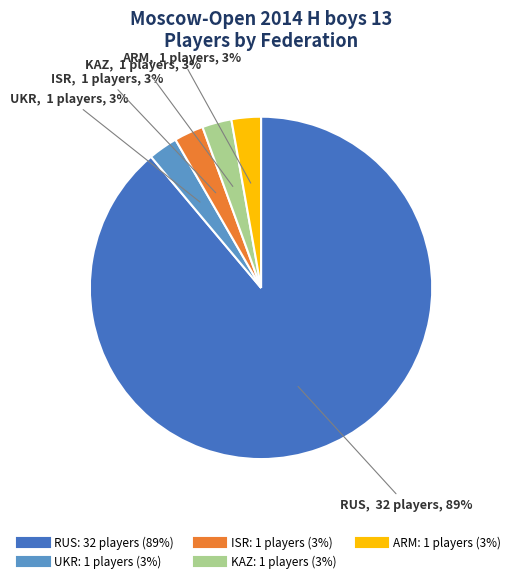

The ISR slice represents 17% of the pie. True or false?

False